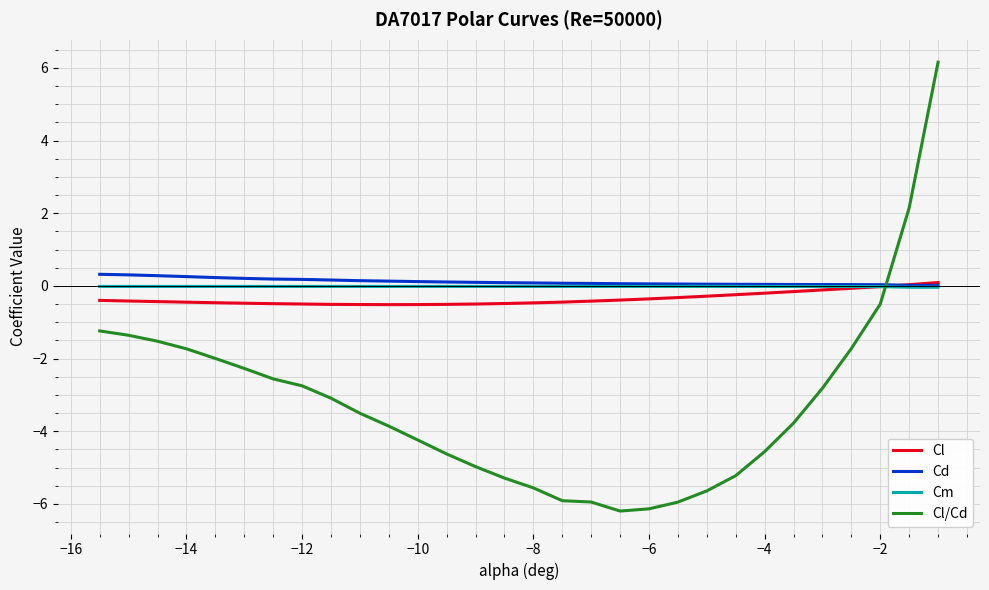

Which series has the largest range (max minus min)?

Cl/Cd